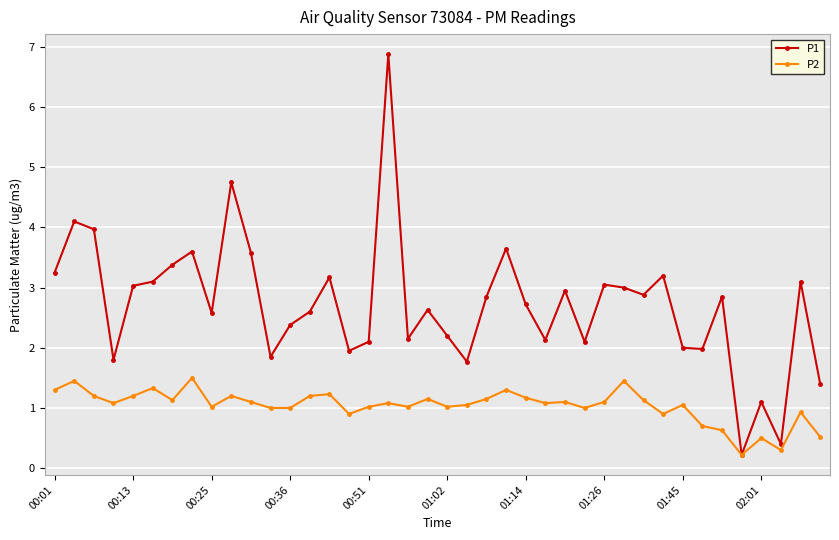

What is the maximum value shown in the chart?

6.9